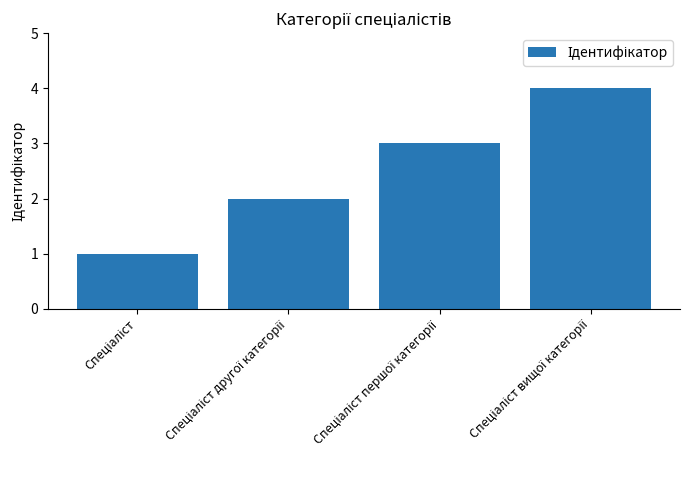

What is the greatest value displayed?

4